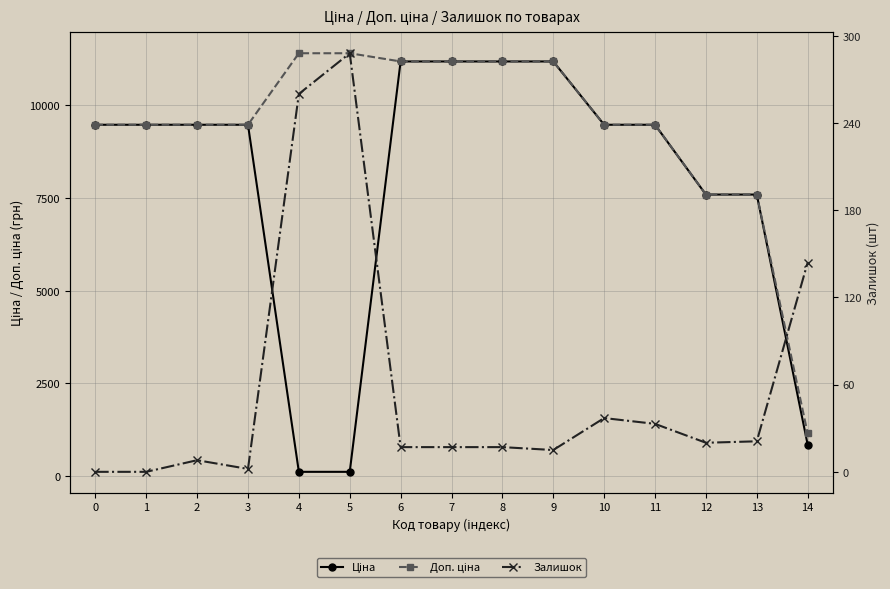

At which category does the chart reach its peak across all series?

4